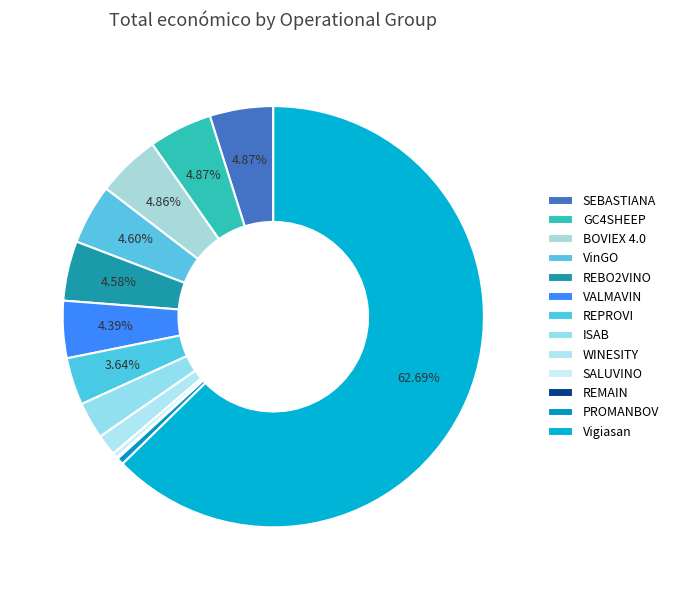

To the nearest percent, what is the average slice percentage?

8%